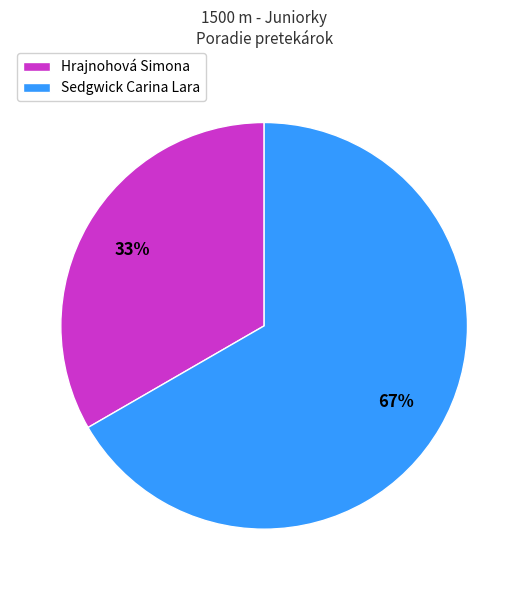

Is Hrajnohová Simona the majority of the pie?

No